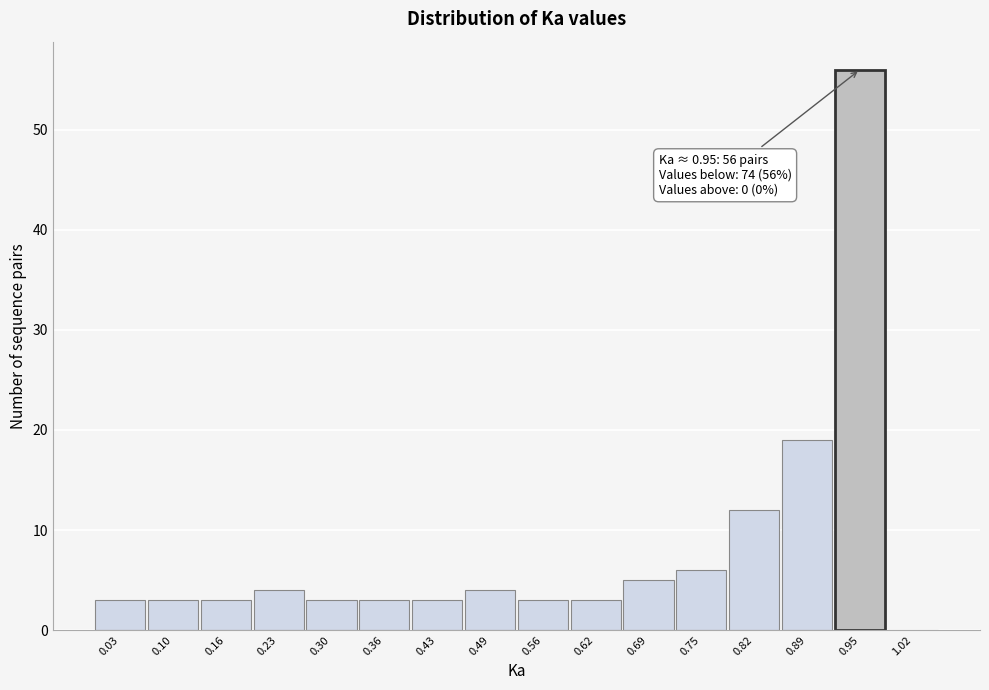

Which range on the x-axis has the tallest bar?

0.92 to 0.98